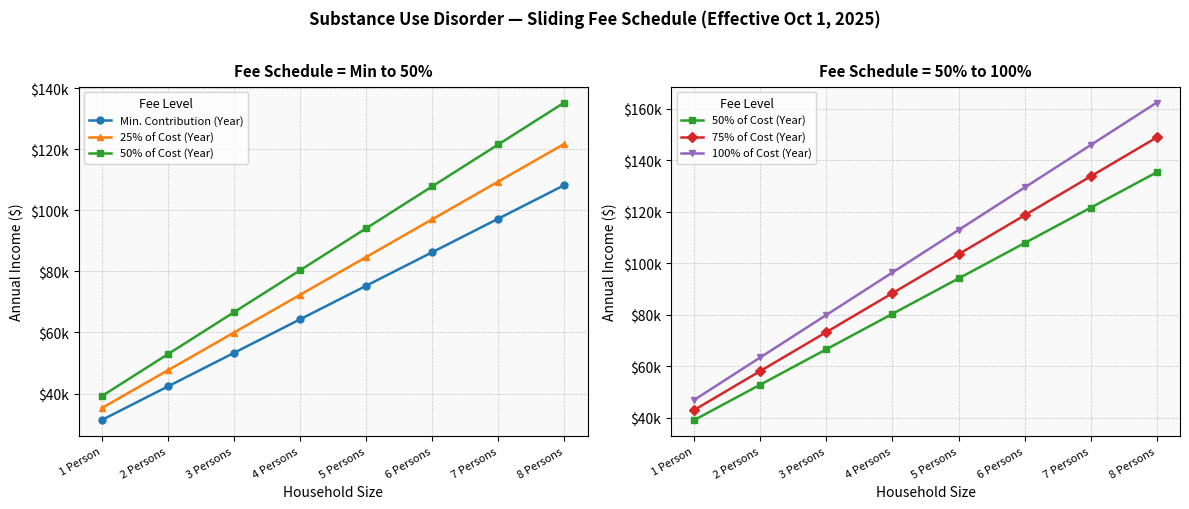

What is the highest value of the Min. Contribution (Year) series?

108300.0